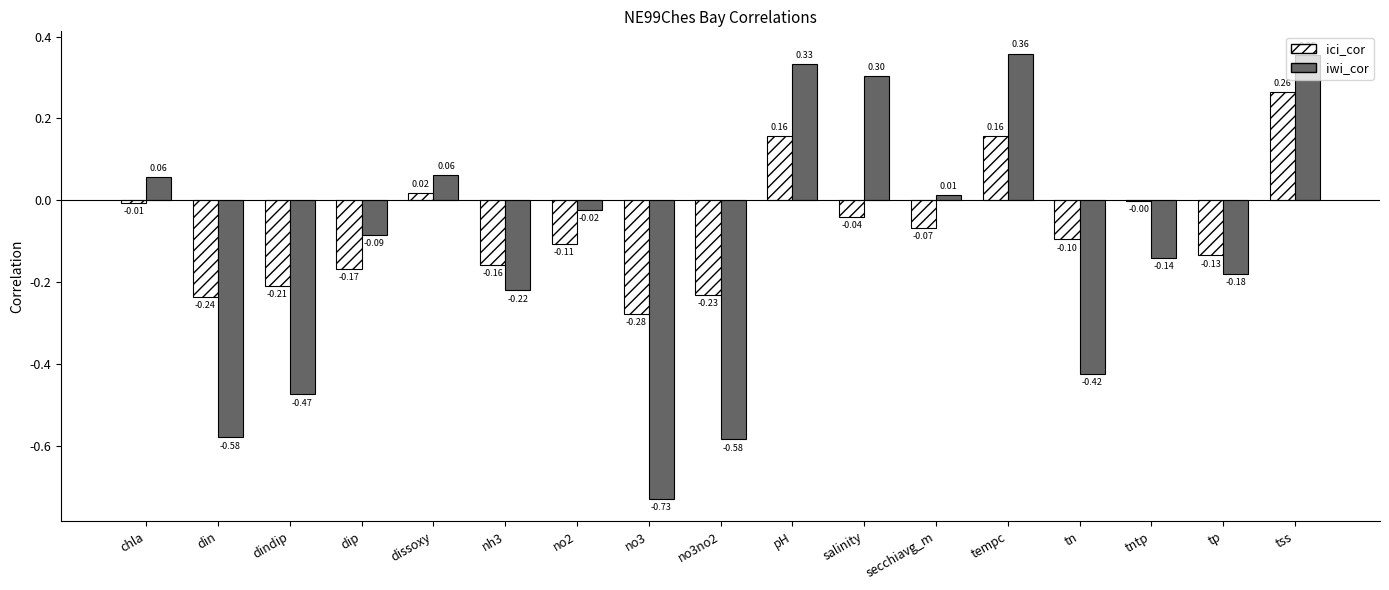

Which category has the highest value in the iwi_cor series?

tempc